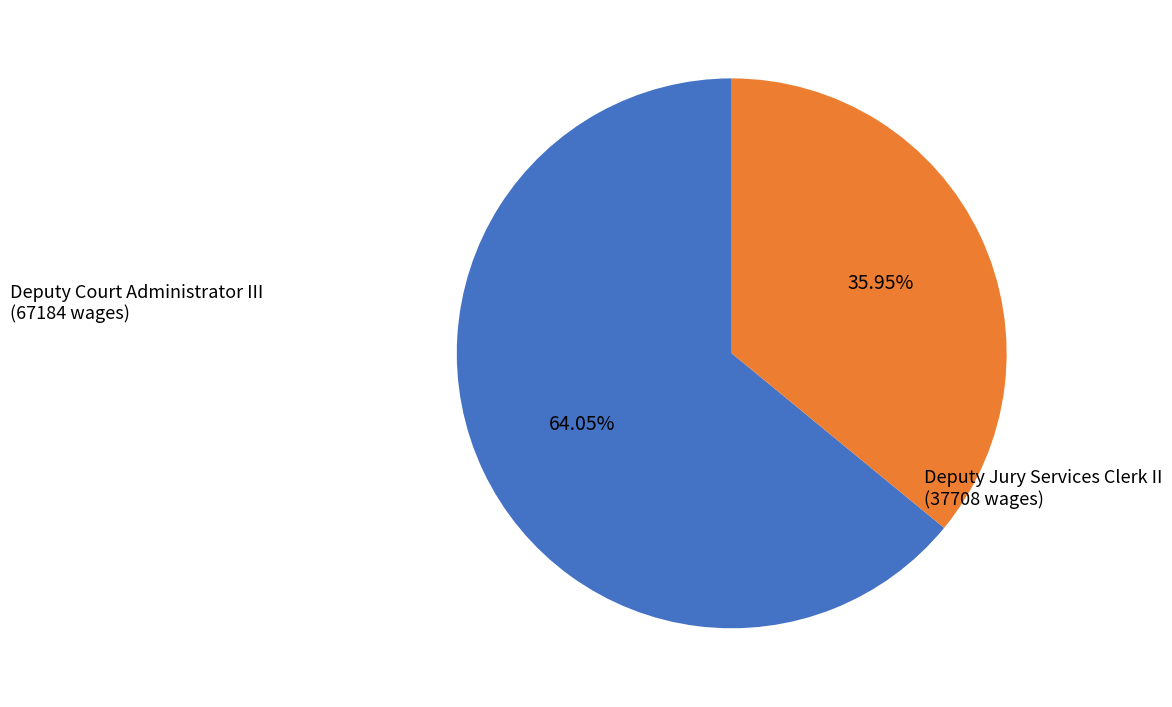

What is the largest slice in the pie chart?

Deputy Court Administrator III